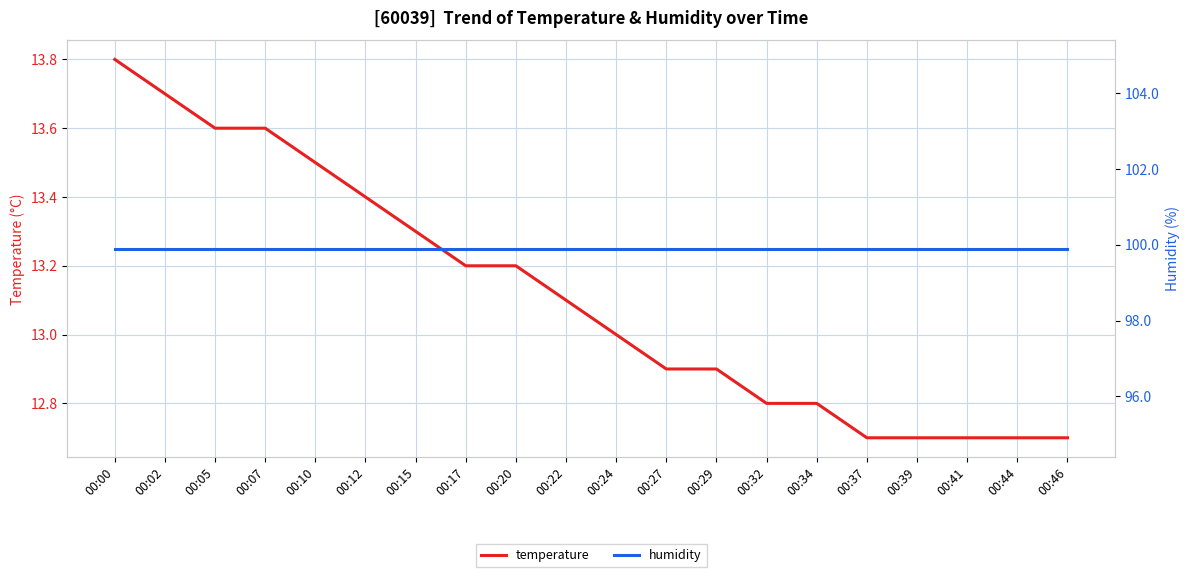

Count the number of categories in the chart.

20